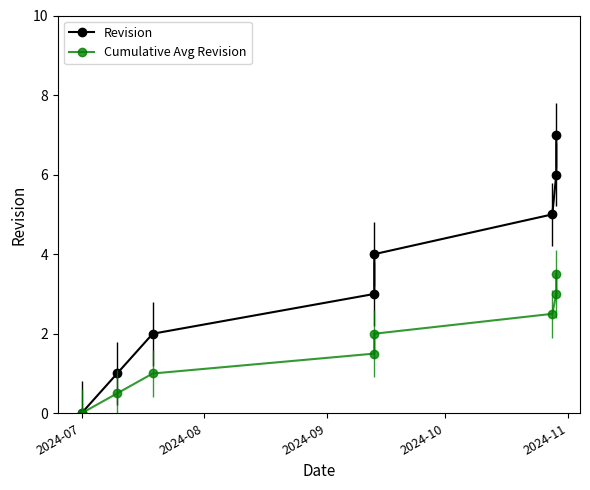

What is the average value of the Cumulative Avg Revision series?

1.8